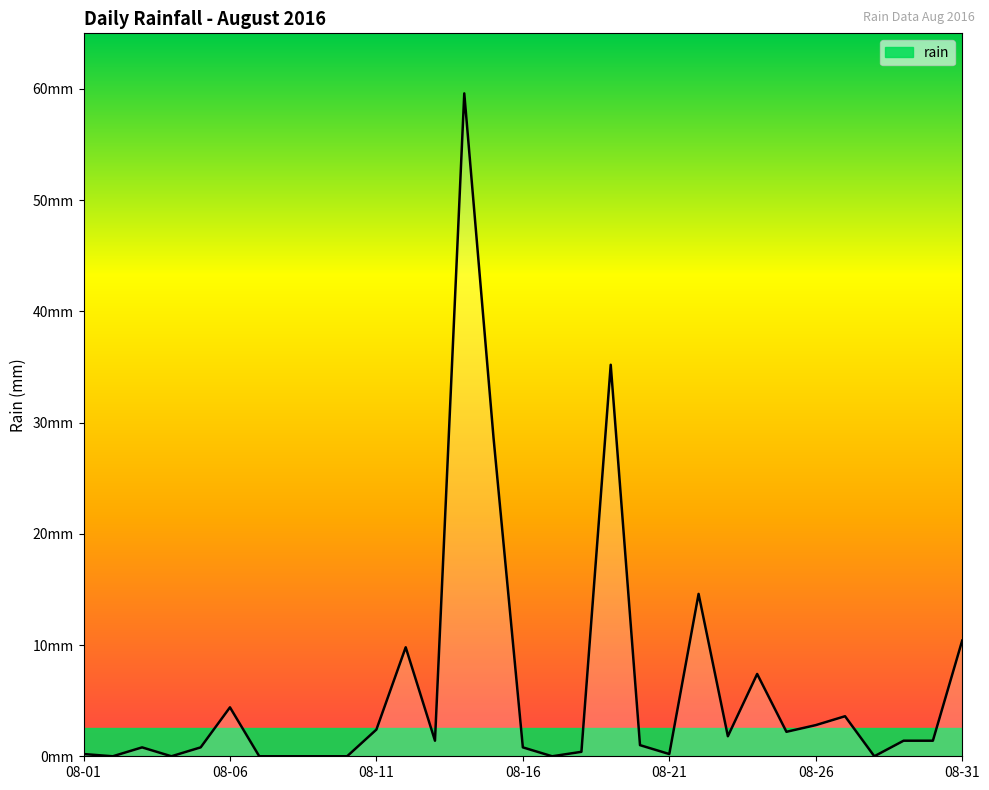

At which category does the chart reach its minimum across all series?

2016-08-02